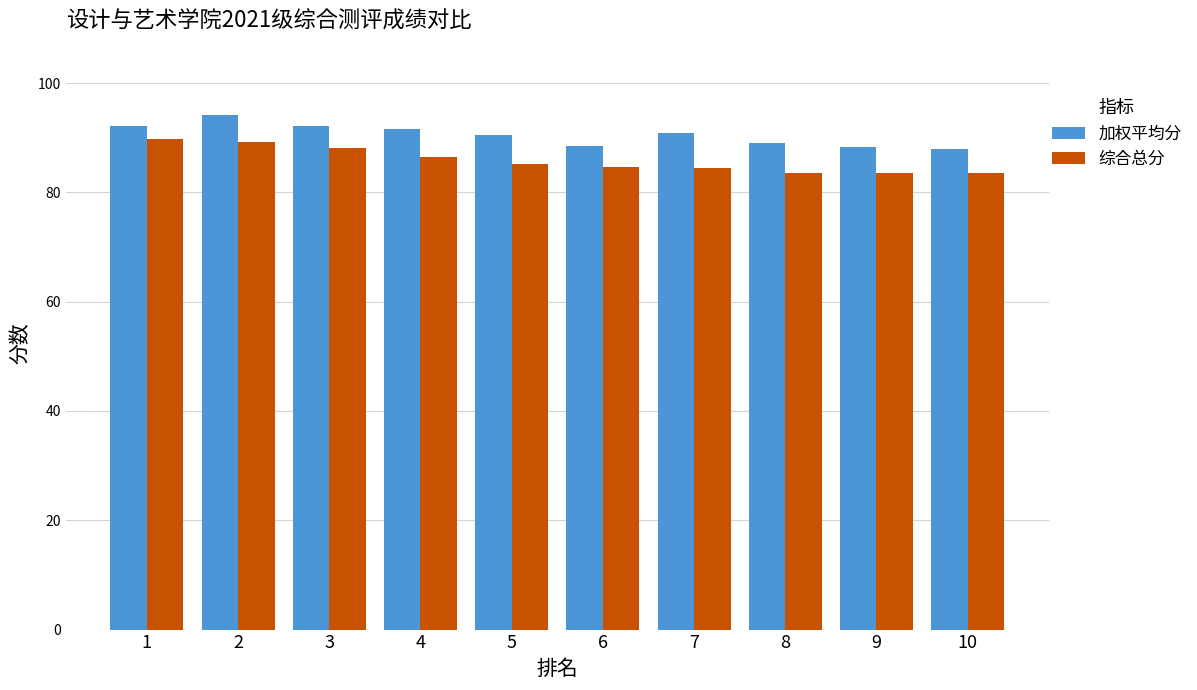

Rank the series at 1 from highest to lowest value.

加权平均分, 综合总分